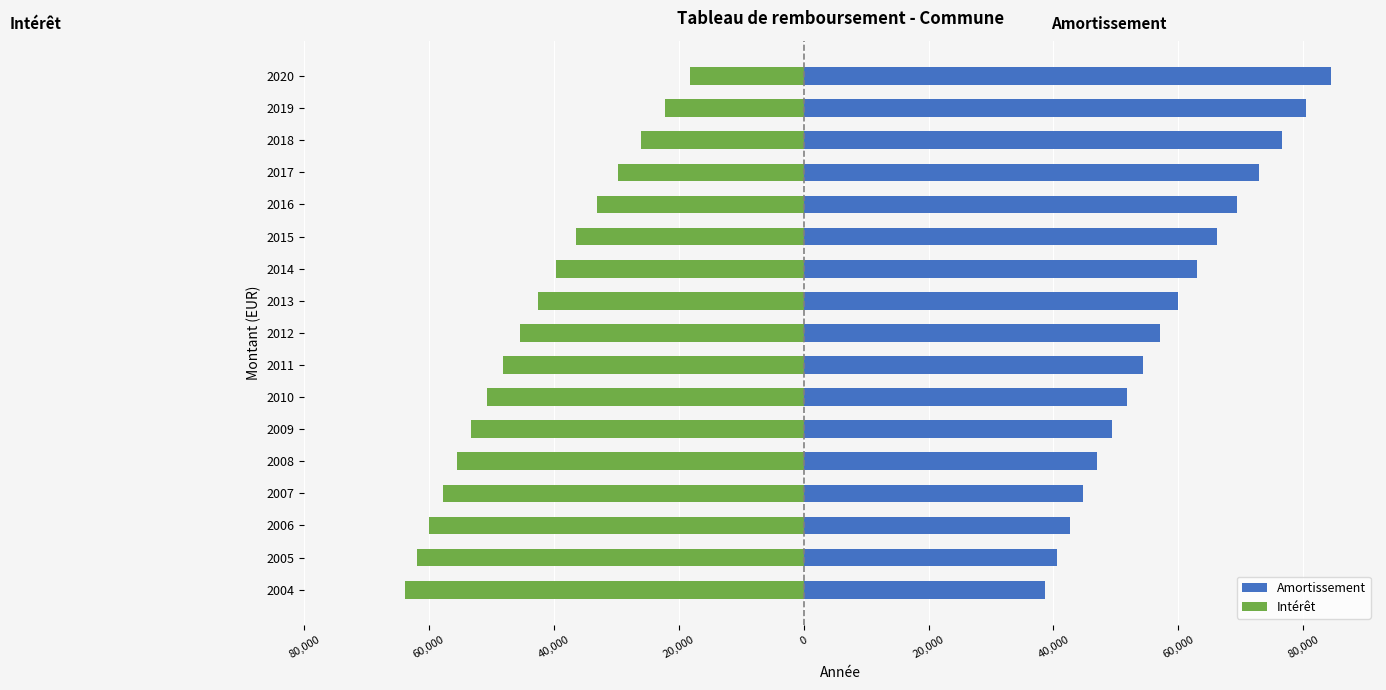

Reading right to left, extract all data points from this chart.

Amortissement: 84385.3	80367.0	76540.0	72895.2	69424.0	66118.1	62969.6	59971.1	57115.3	54395.5	51805.3	49338.3	46988.9	44751.3	42620.3	40590.8	38657.9
Intérêt: -18185.6	-22203.9	-26030.9	-29675.7	-33146.9	-36452.8	-39601.3	-42599.8	-45455.6	-48175.4	-50765.6	-53232.5	-55582.0	-57819.6	-59950.6	-61980.1	-63913.0